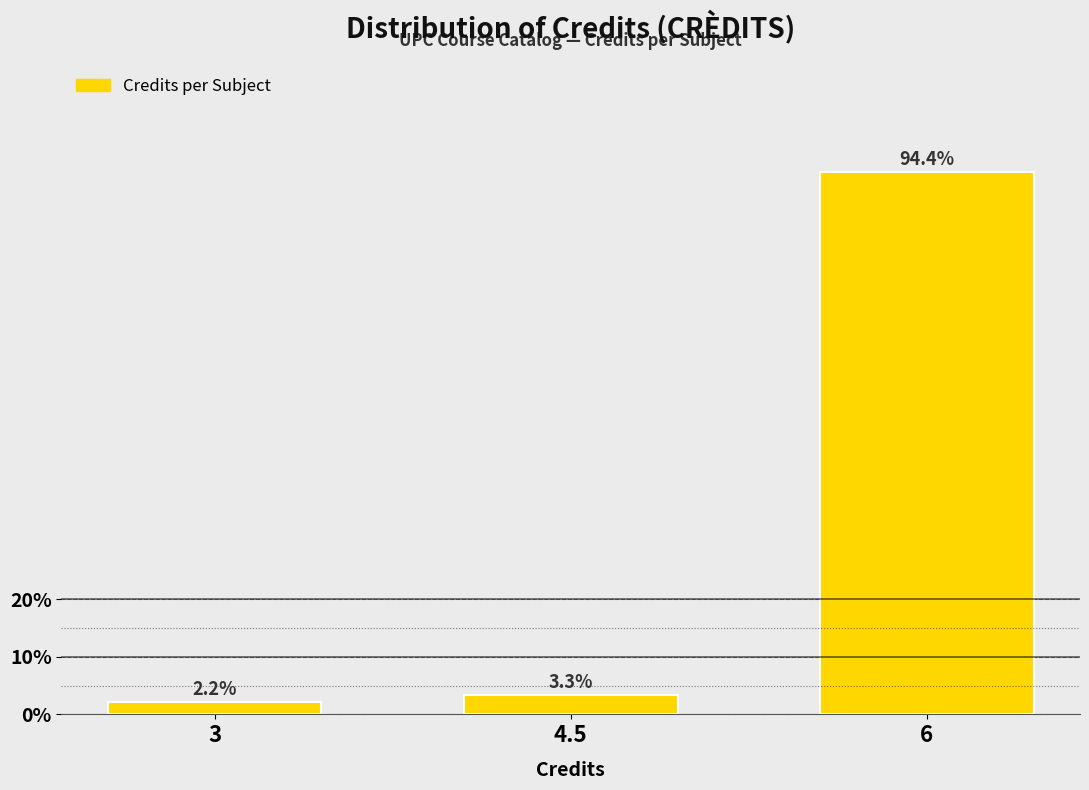

Reading left to right, extract all data points from this chart.

2.2	3.3	94.4